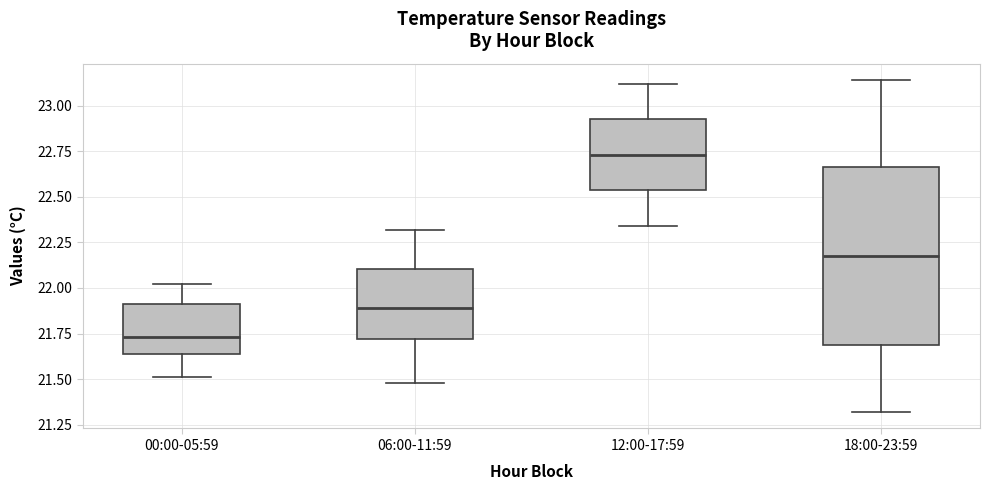

Reading left to right, transcribe this box plot: for each box, give where its median line is, the range the box spans, and where its two whiskers end, as read against the y-axis. The values are not printed on the chart, so give them approximately, as read against the axis.

00:00-05:59: median 21.75, box 21.65 to 21.90, whiskers 21.50 to 22.00
06:00-11:59: median 21.90, box 21.70 to 22.10, whiskers 21.50 to 22.30
12:00-17:59: median 22.75, box 22.55 to 22.95, whiskers 22.35 to 23.10
18:00-23:59: median 22.20, box 21.70 to 22.65, whiskers 21.30 to 23.15